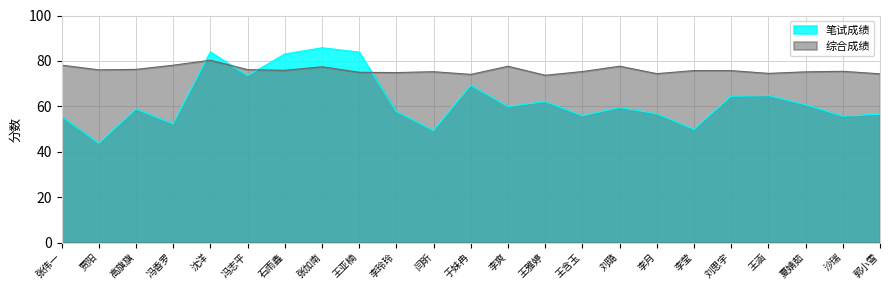

Reading right to left, what are all the values shown in this chart?

笔试成绩: 郭小雪=56.5	沙瑞=55.7	夏婧茹=60.7	王涵=64.7	刘思宇=64.5	李莹=49.9	李月=56.7	刘璐=59.5	王含玉=55.9	王雅婷=62.1	李爽=59.9	于妹冉=69.3	闫昕=49.3	李玲玲=57.7	王亚楠=83.9	张加南=85.8	石雨鑫=83.0	冯志平=73.5	沈洋=83.9	冯香罗=52.3	高旗旗=58.8	贾阳=43.7	张伟一=55.6
综合成绩: 郭小雪=74.3	沙瑞=75.4	夏婧茹=75.2	王涵=74.5	刘思宇=75.7	李莹=75.7	李月=74.4	刘璐=77.7	王含玉=75.3	王雅婷=73.7	李爽=77.6	于妹冉=74.1	闫昕=75.2	李玲玲=74.9	王亚楠=75.0	张加南=77.4	石雨鑫=75.8	冯志平=76.2	沈洋=80.3	冯香罗=78.1	高旗旗=76.3	贾阳=76.1	张伟一=78.1